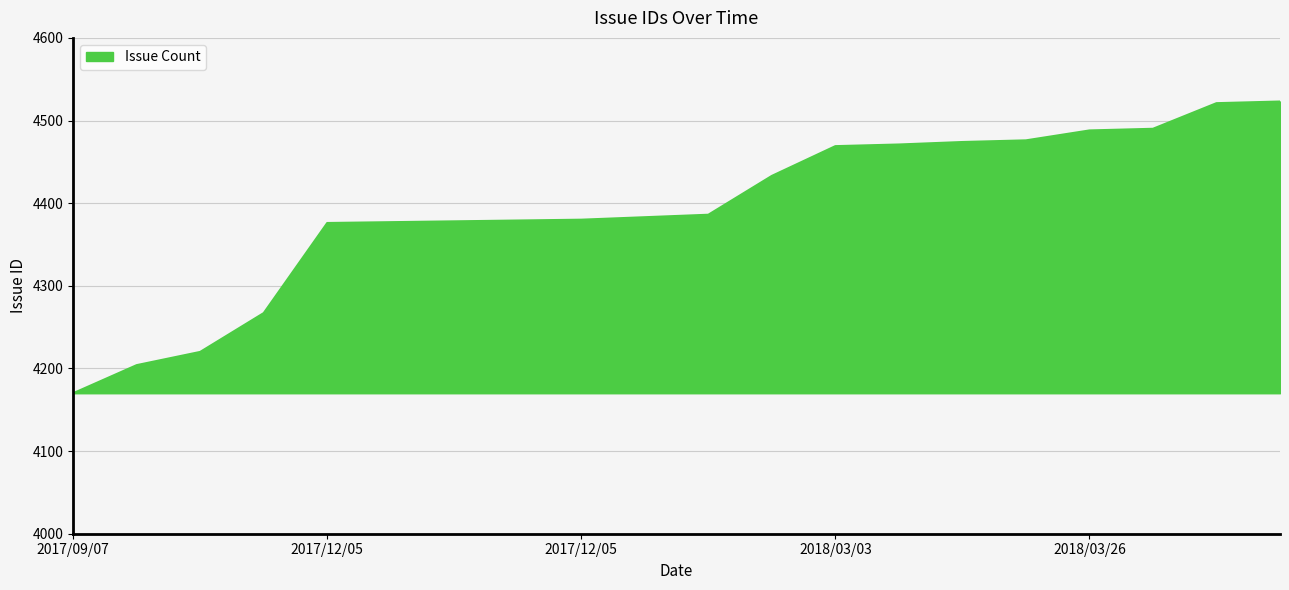

What is the smallest value displayed?

4170